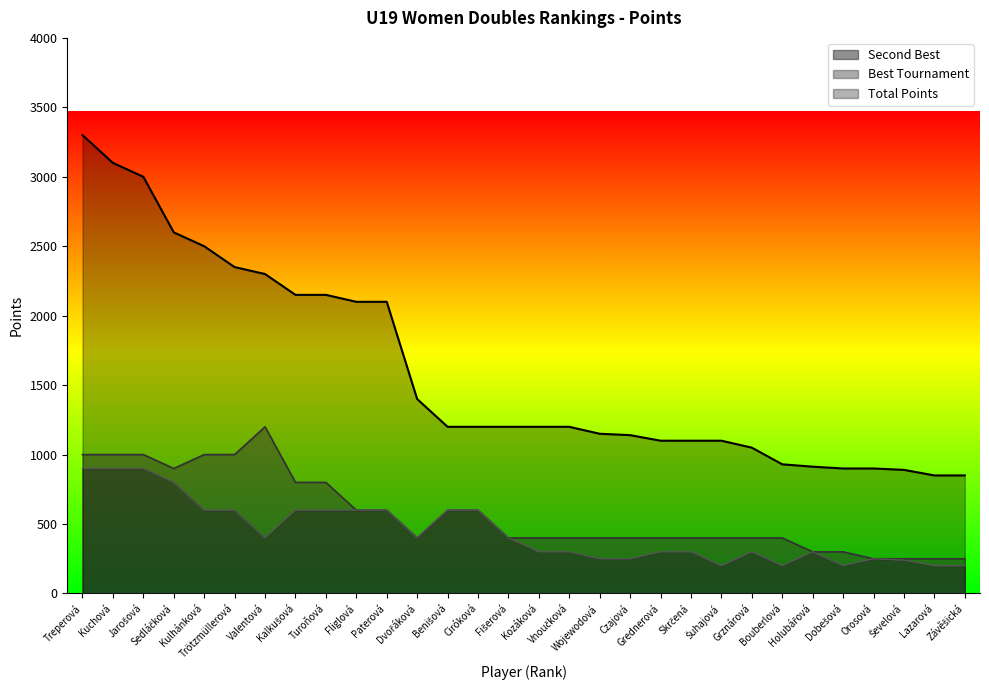

What is the difference between the Total Points values at Bouberlová and Kuchová?

2170